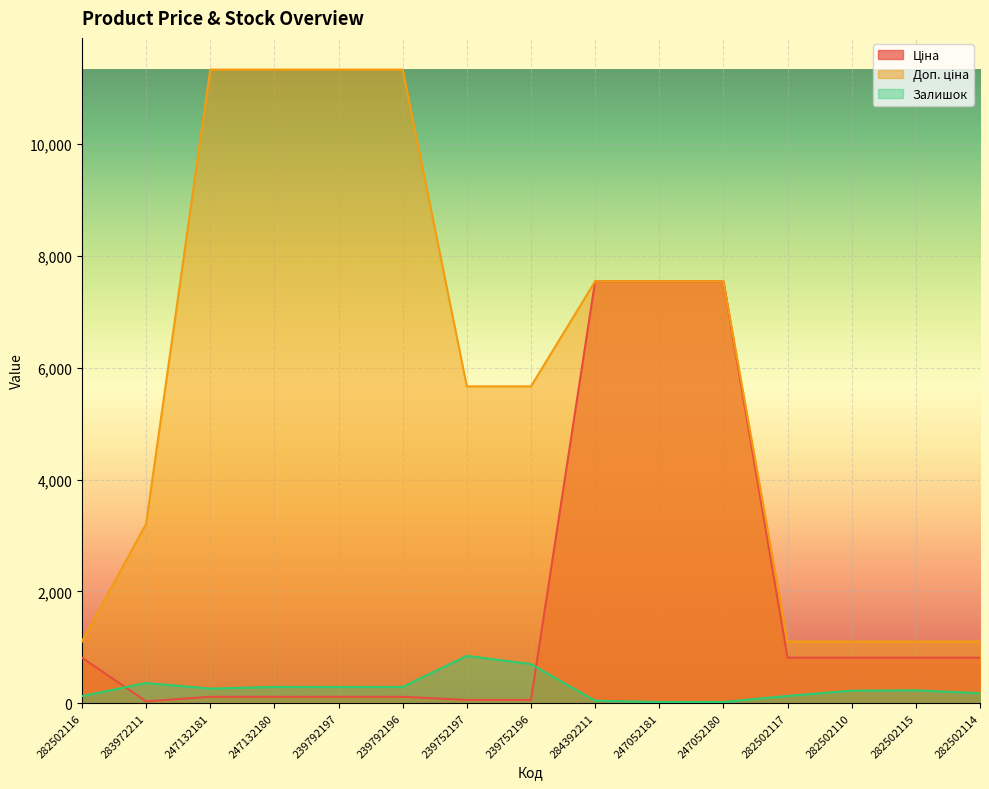

At 239752196, list the series in order from smallest to largest.

Ціна, Залишок, Доп. ціна